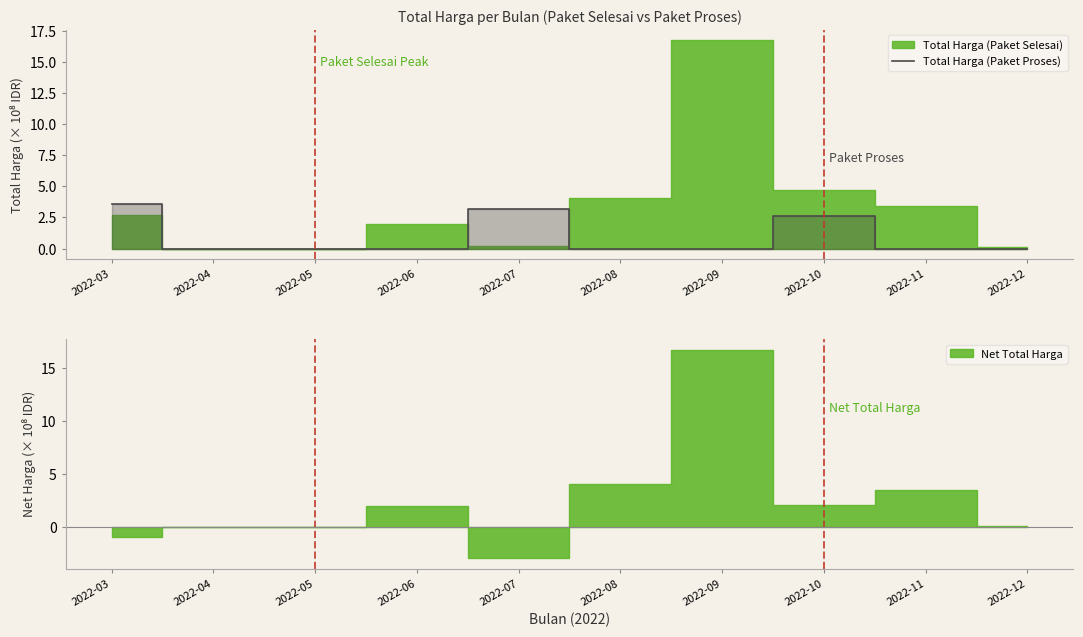

How many values are between 0 and 2?

7